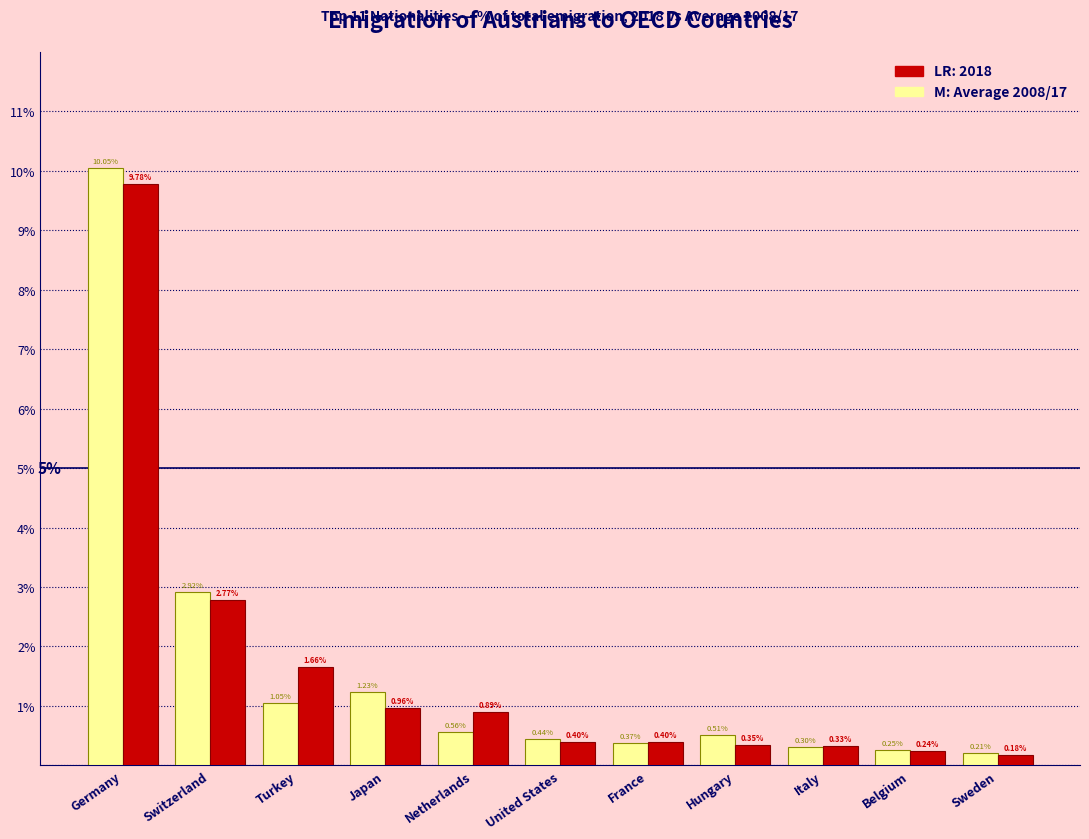

Which category has the lowest value across all series?

Sweden